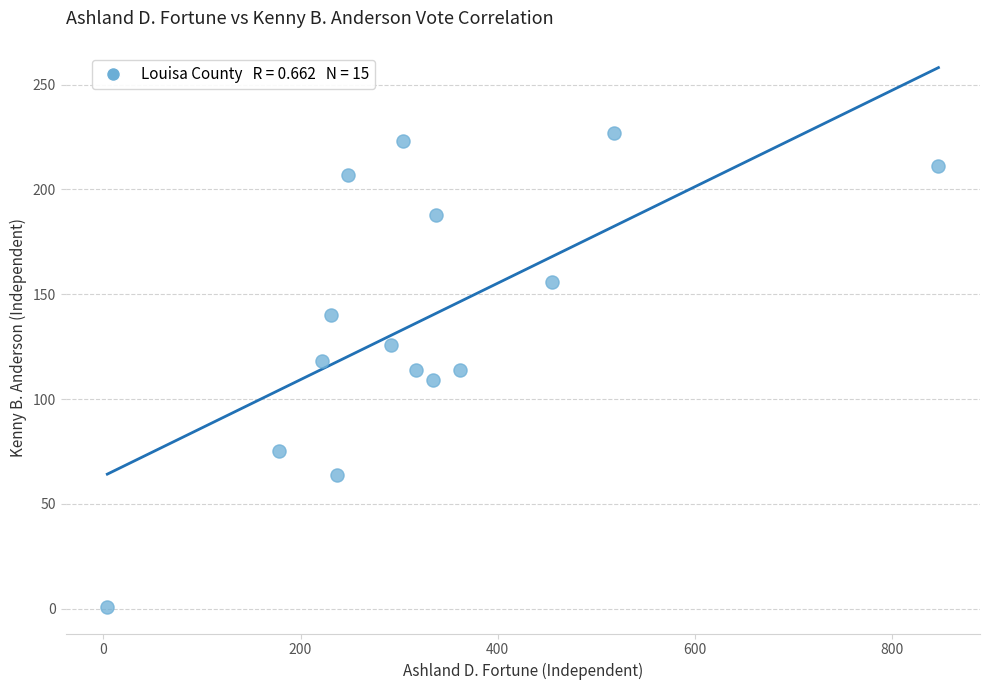

What is the range of Y values (max minus min)?

226